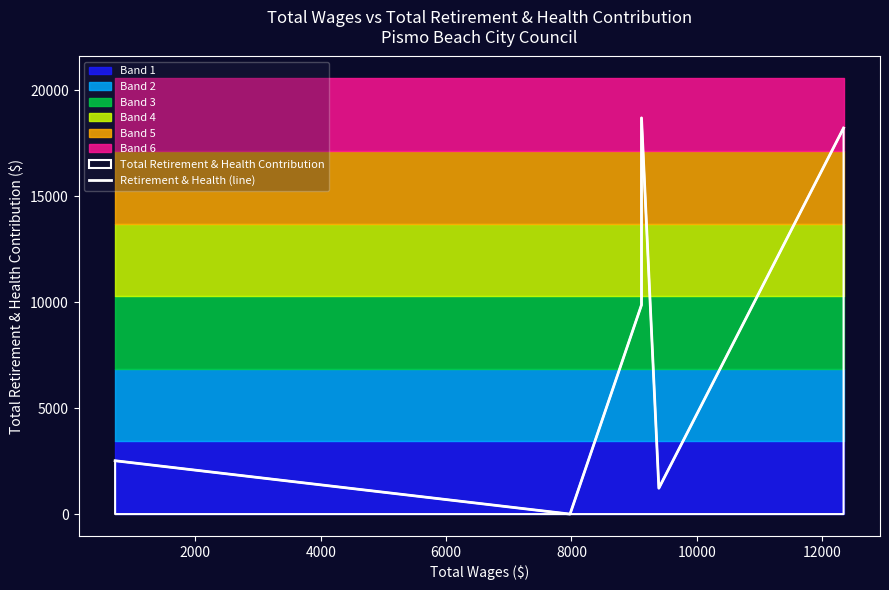

How many points are lower than both their immediate neighbors (excluding endpoints)?

2